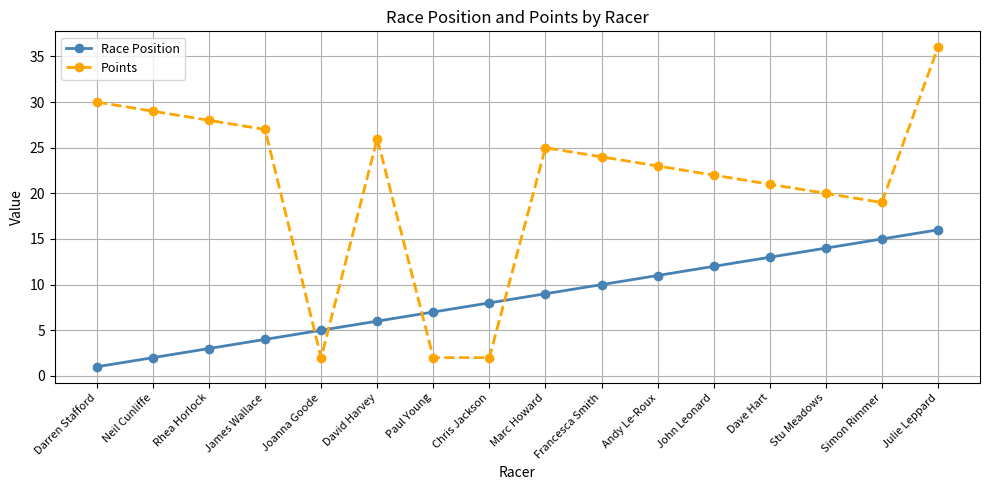

How many intersections are there between Race Position and Points?

4